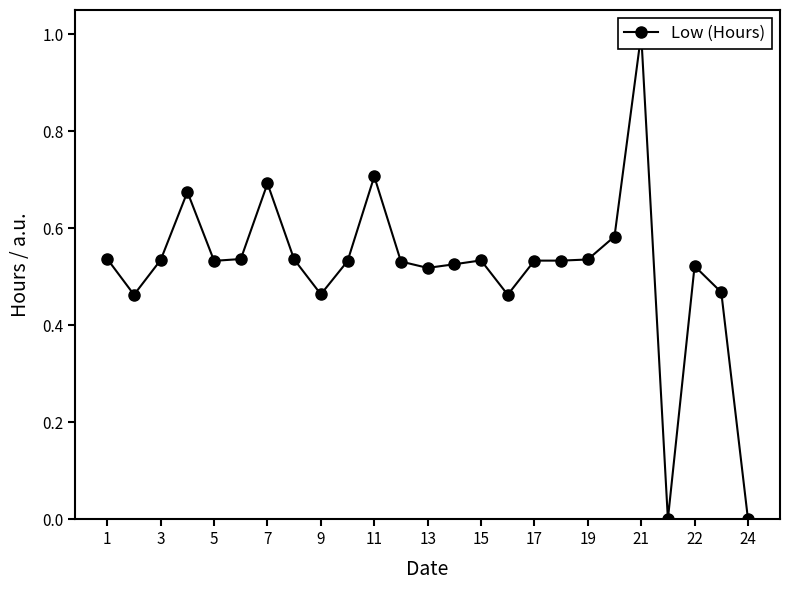

Reading left to right, transcribe all the data shown in this chart.

0.5	0.5	0.5	0.7	0.5	0.5	0.7	0.5	0.5	0.5	0.7	0.5	0.5	0.5	0.5	0.5	0.5	0.5	0.5	0.6	1.0	0.0	0.5	0.5	0.0